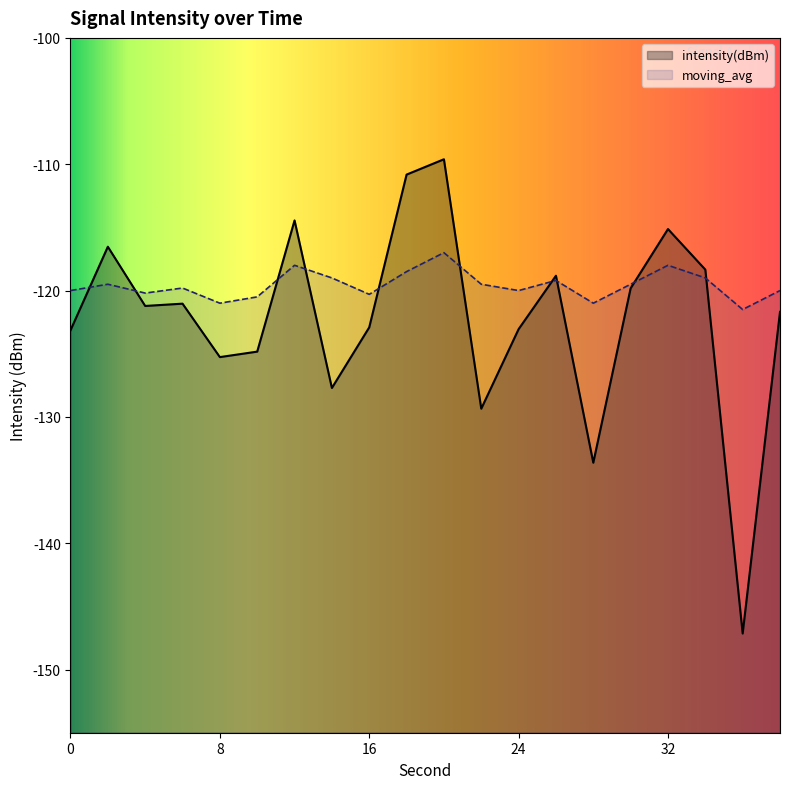

Which has a higher value, 26 or 20?

20